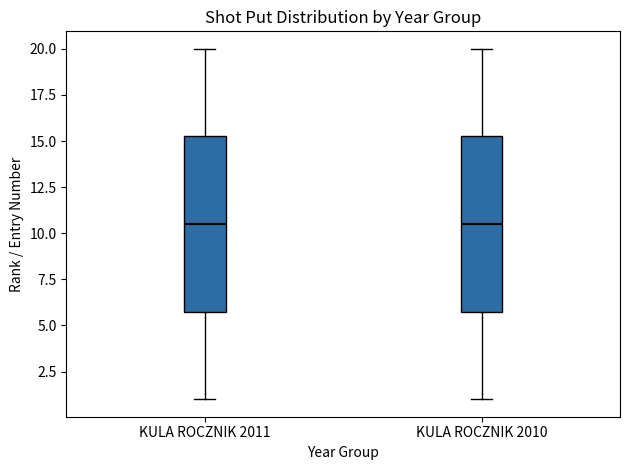

Reading left to right, read every box against the y-axis: the position of its median line, the range the box covers, and the ends of its whiskers. The values are not printed on the chart, so give them approximately, as read against the axis.

KULA ROCZNIK 2011: median 10.5, box 6.0 to 15.5, whiskers 1.0 to 20.0
KULA ROCZNIK 2010: median 10.5, box 6.0 to 15.5, whiskers 1.0 to 20.0